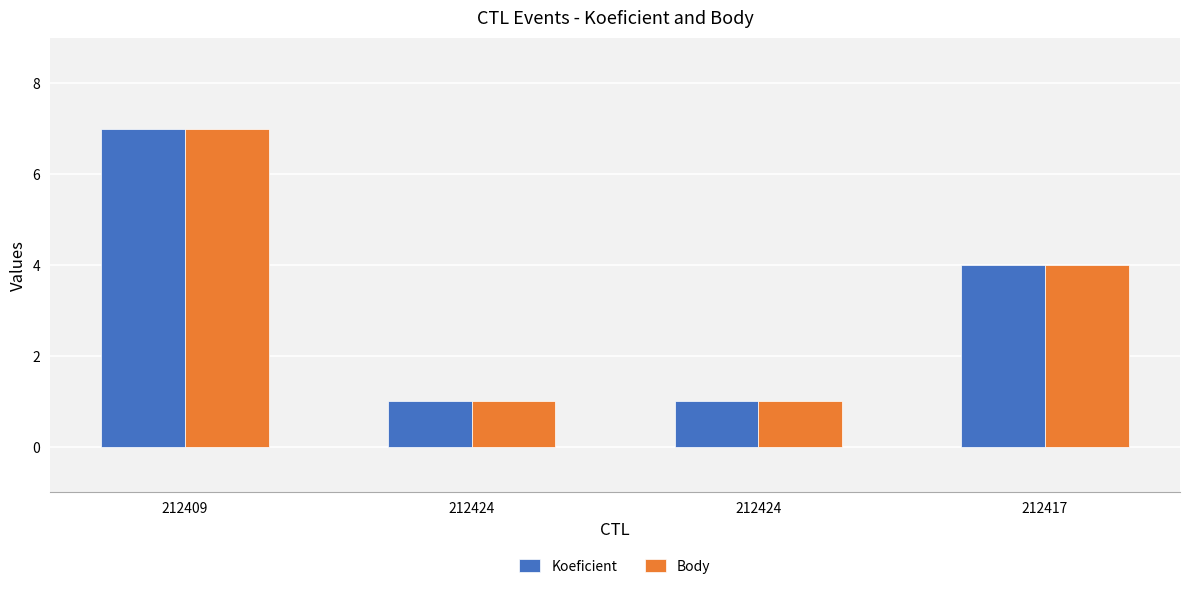

What is the maximum value shown in the chart?

7